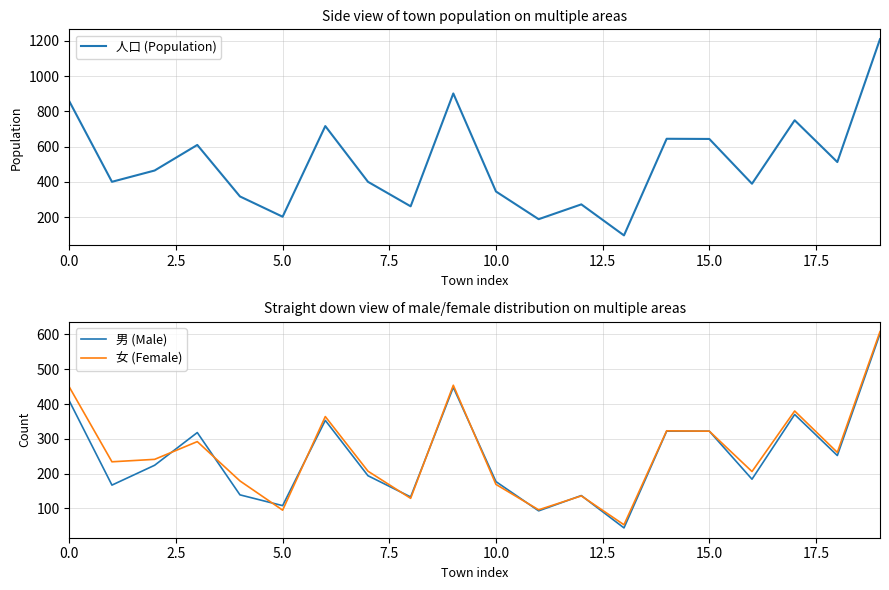

What is the sum of all 男 (Male) values?

4996